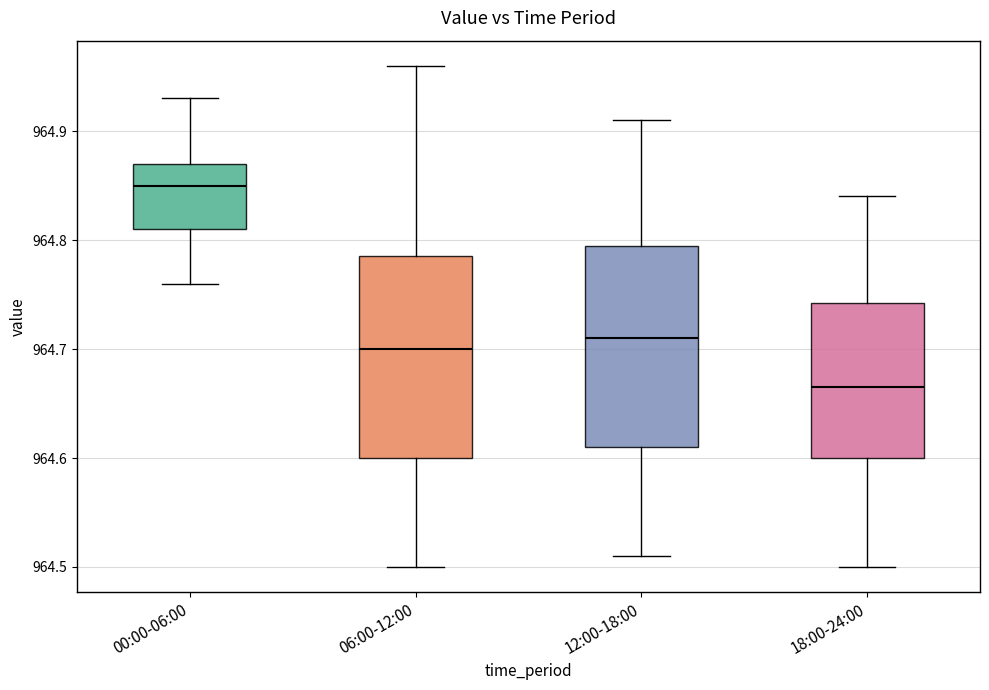

Reading left to right, read every box against the y-axis: the position of its median line, the range the box covers, and the ends of its whiskers. The values are not printed on the chart, so give them approximately, as read against the axis.

00:00-06:00: median 964.85, box 964.81 to 964.87, whiskers 964.76 to 964.93
06:00-12:00: median 964.70, box 964.60 to 964.79, whiskers 964.50 to 964.96
12:00-18:00: median 964.71, box 964.61 to 964.80, whiskers 964.51 to 964.91
18:00-24:00: median 964.67, box 964.60 to 964.74, whiskers 964.50 to 964.84